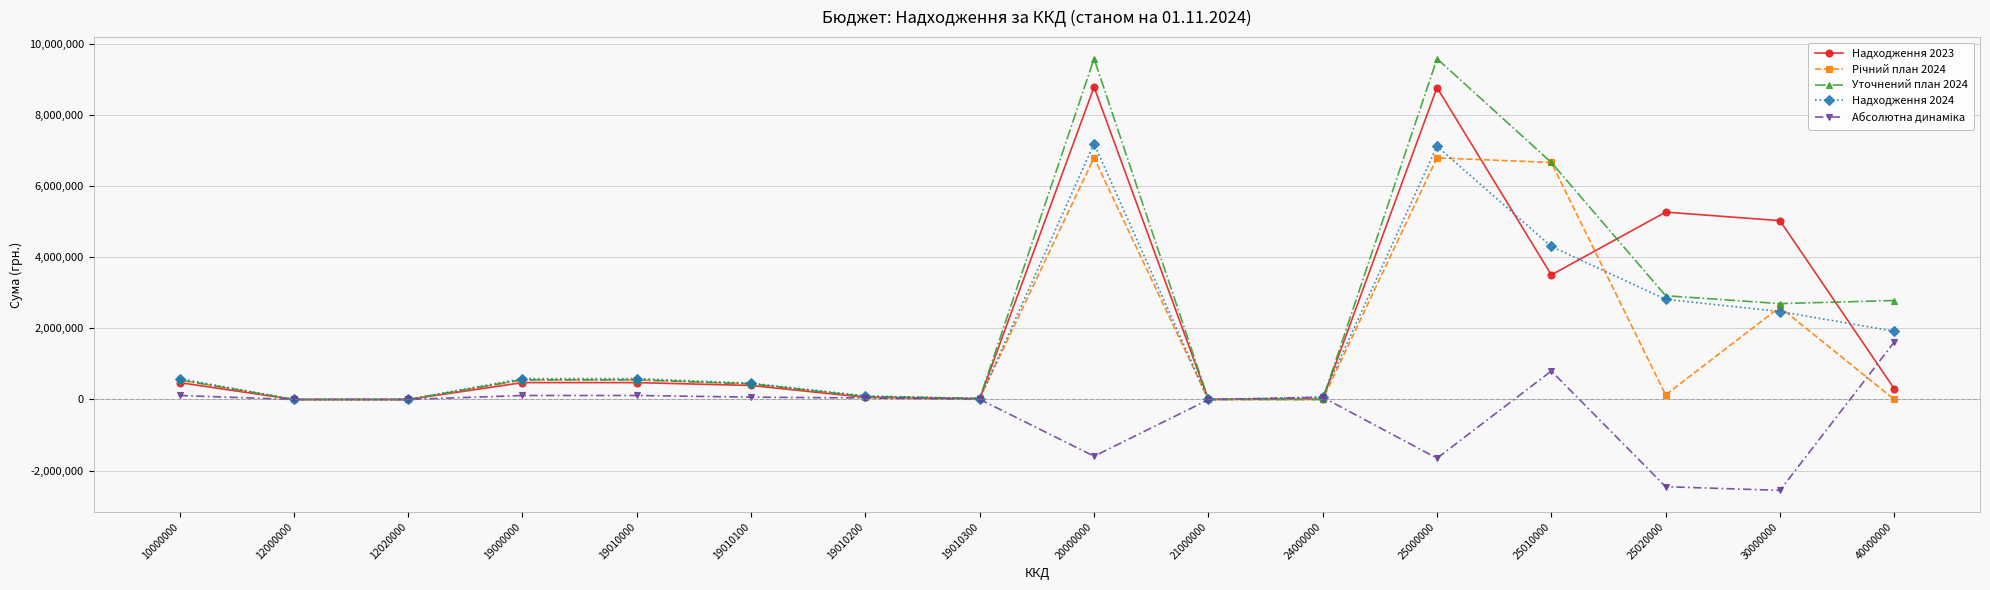

What is the maximum value shown in the chart?

9595134.9